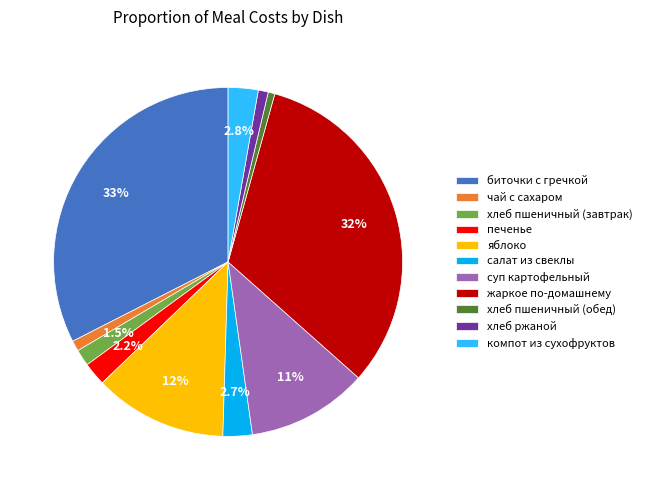

Which has a higher value, хлеб ржаной or яблоко?

яблоко